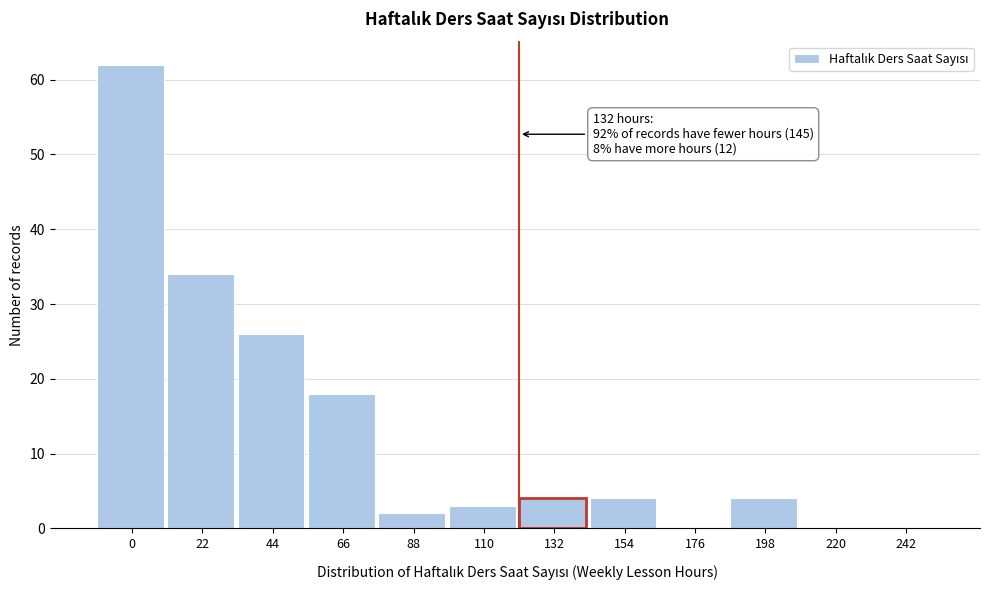

Reading right to left, what are all the values shown in this chart?

242=0	220=0	198=4	176=0	154=4	132=4	110=3	88=2	66=18	44=26	22=34	0=62